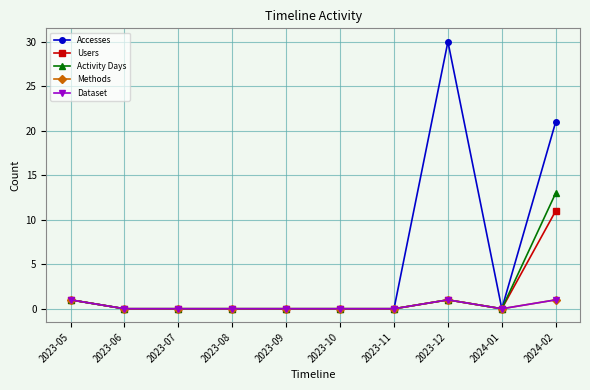

Is this an area chart (filled region under the line)?

No